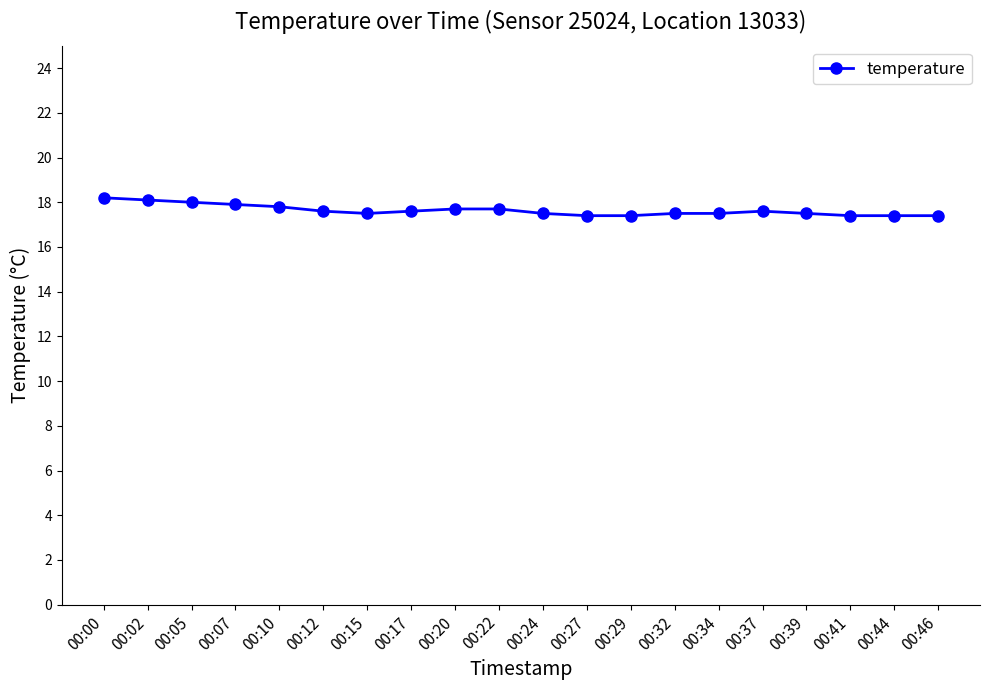

Count the number of data series in this chart.

1